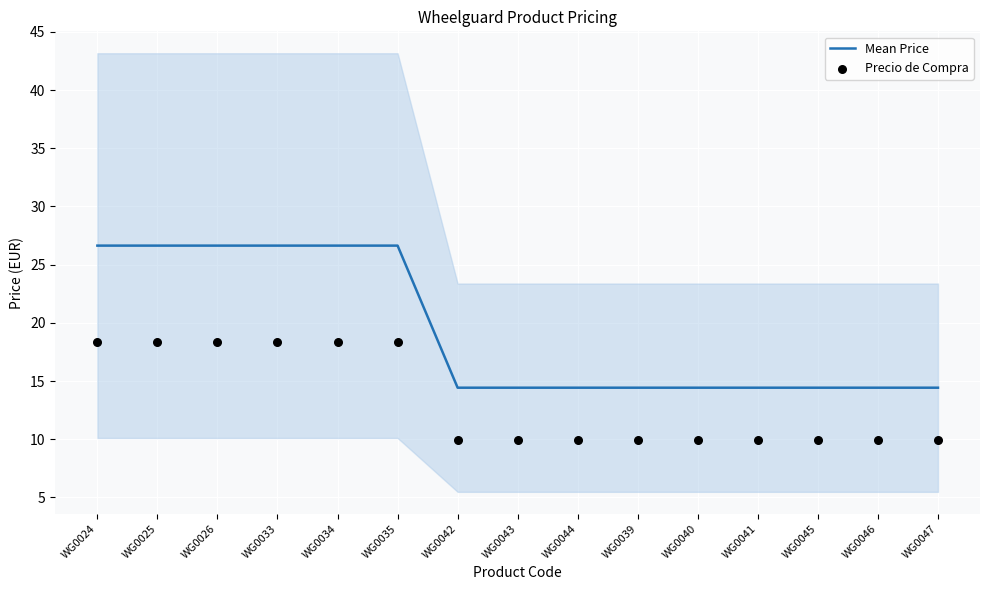

Which series has the largest total across all categories?

Mean Price